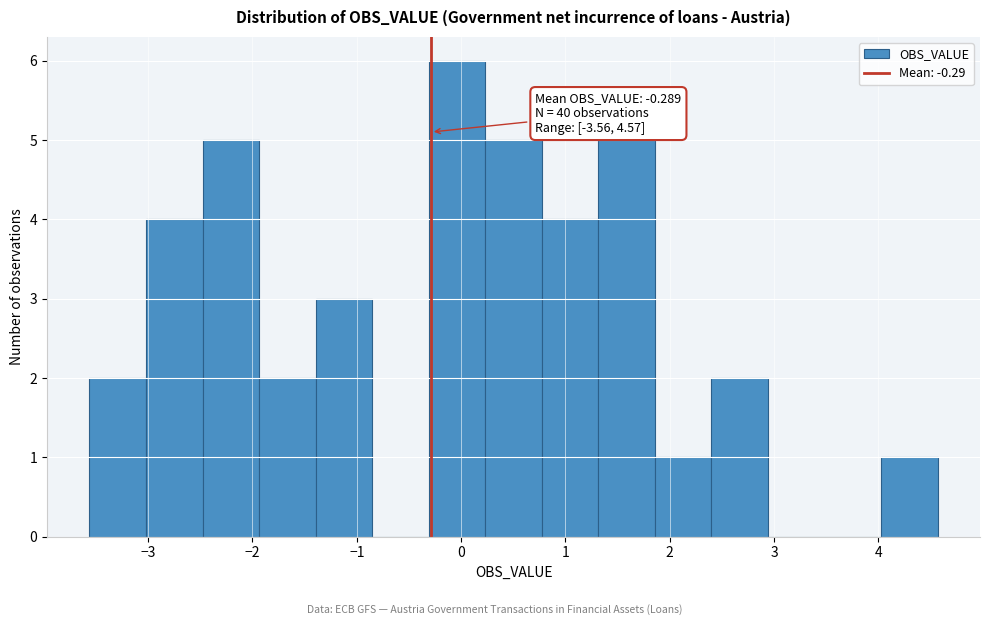

Which range on the x-axis has the tallest bar?

-0.3 to 0.2